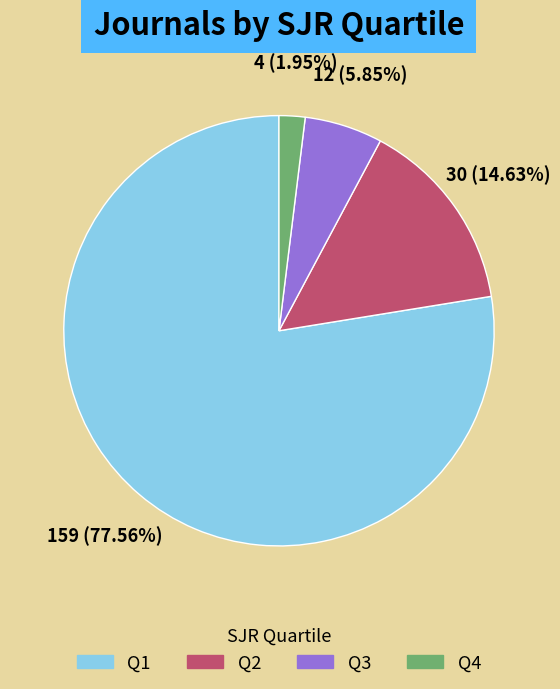

To the nearest percent, what portion does Q2 represent?

15%